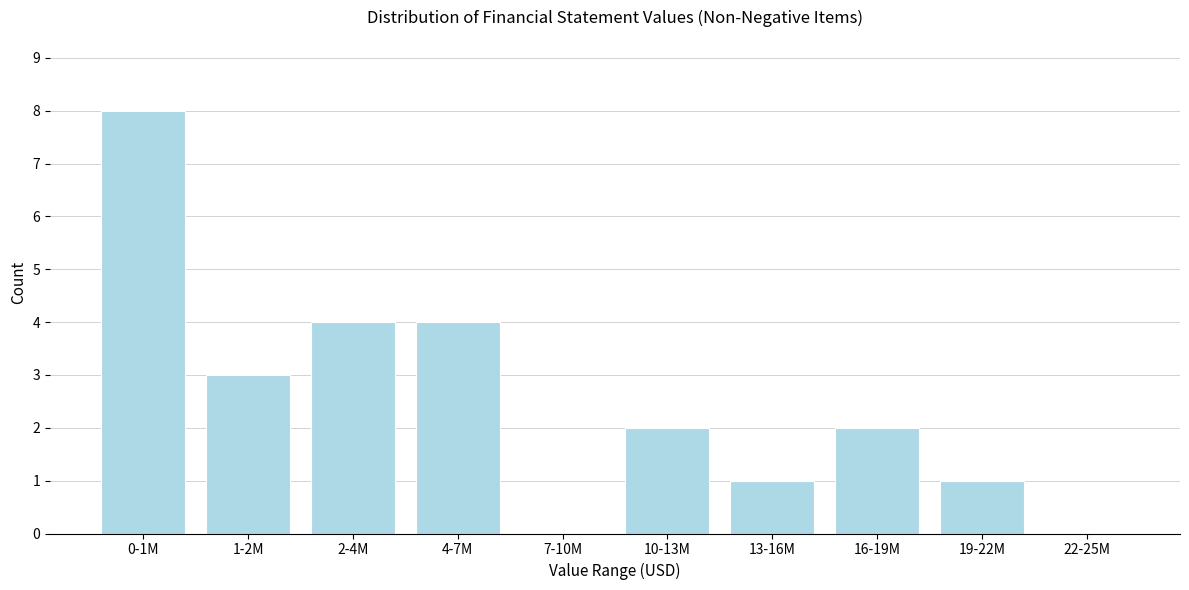

Reading right to left, transcribe all the data shown in this chart.

22-25M=0	19-22M=1	16-19M=2	13-16M=1	10-13M=2	7-10M=0	4-7M=4	2-4M=4	1-2M=3	0-1M=8